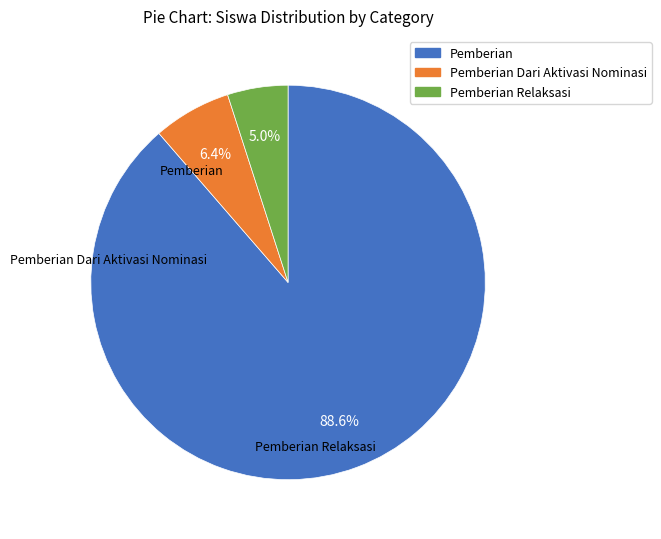

Is there any slice that represents more than half of the pie?

Yes